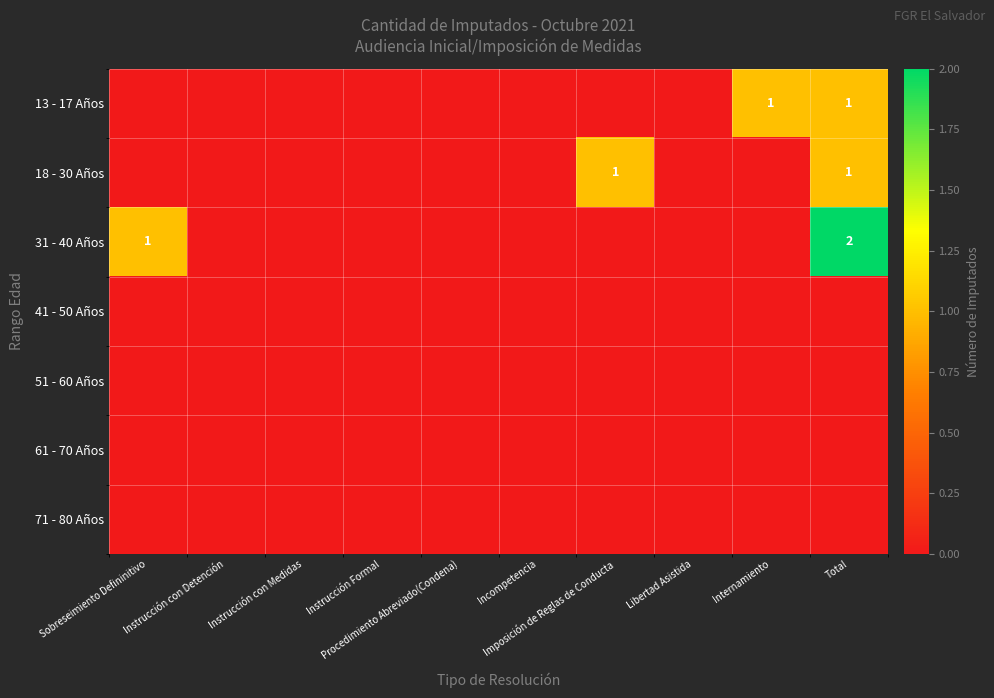

How many data points in 18 - 30 Años are above 0?

2